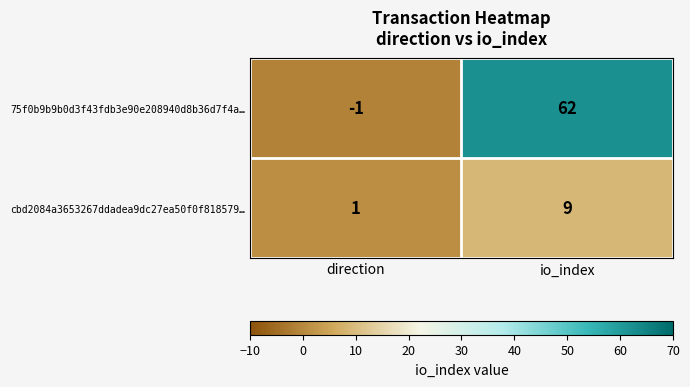

The 75f0b9b9b0d3f43fdb3e90e208940d8b36d7f4a… series shows 0 at direction. True or false?

False